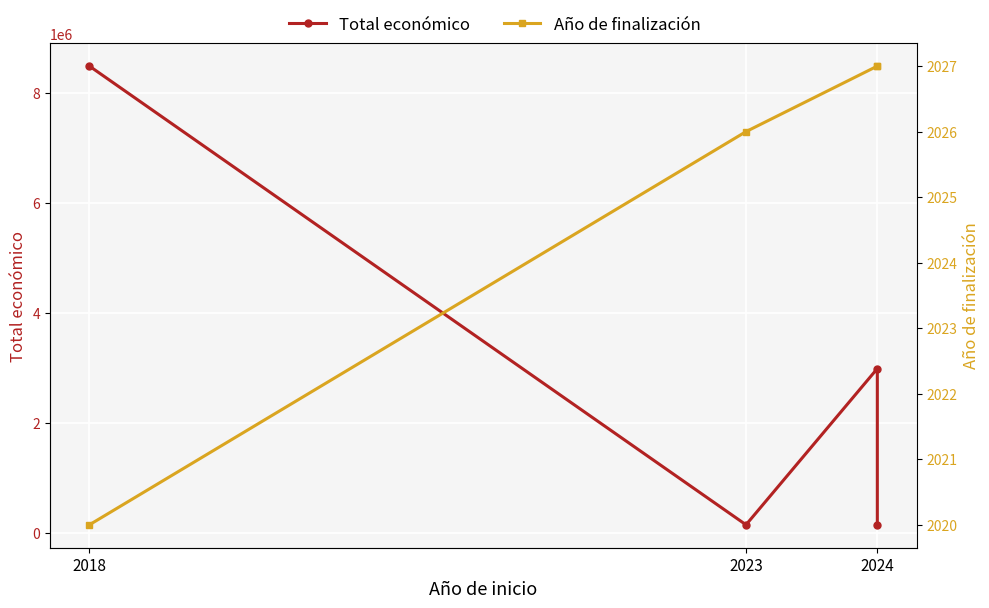

At how many categories does at least one series exceed 2071793?

2